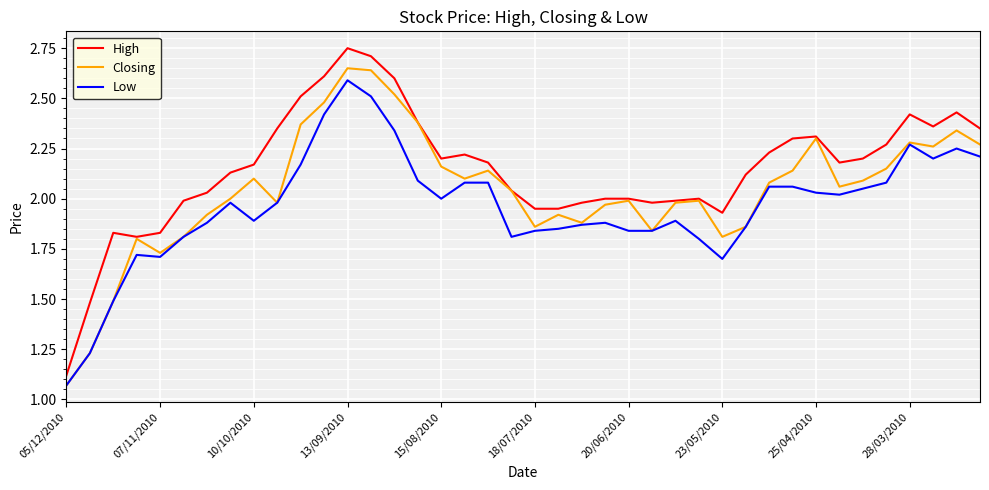

True or false: Low and High intersect in this chart.

False